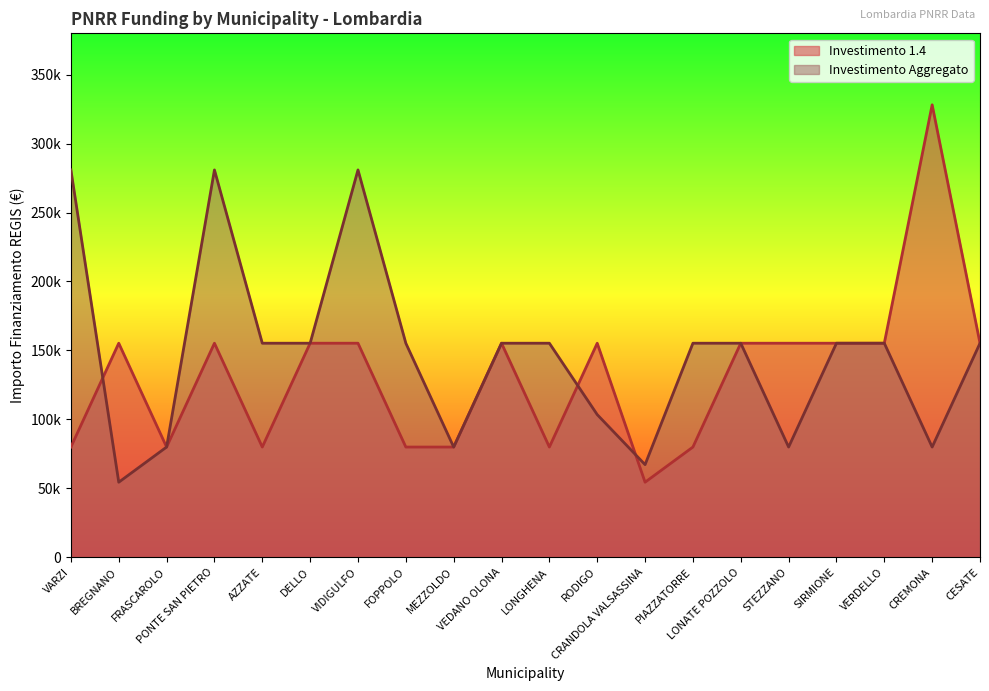

What position from the right is RODIGO?

9